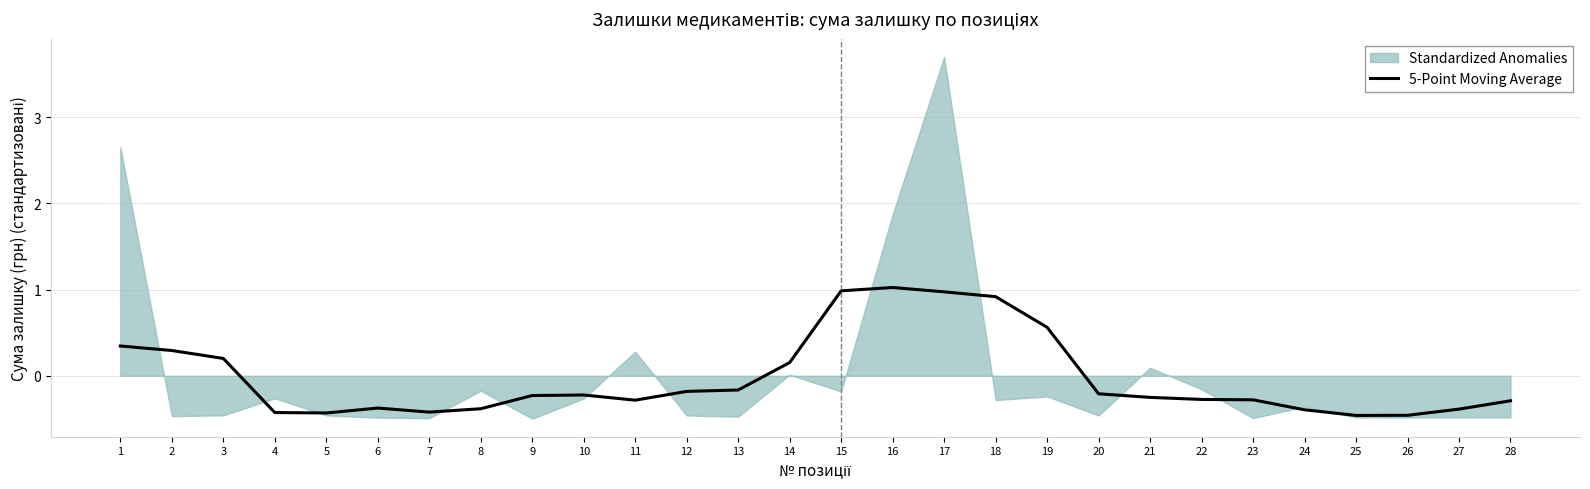

The 5-Point Moving Average series shows -0.3 at 11. True or false?

True